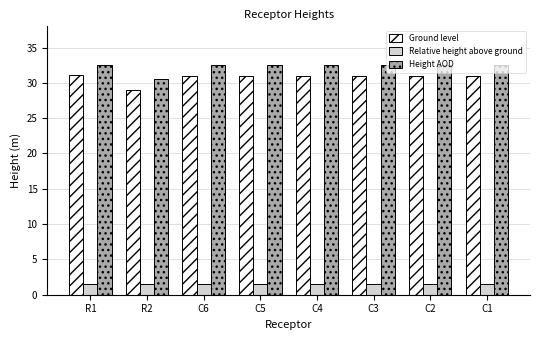

True or false: Ground level has a value of 50.7 at R2.

False